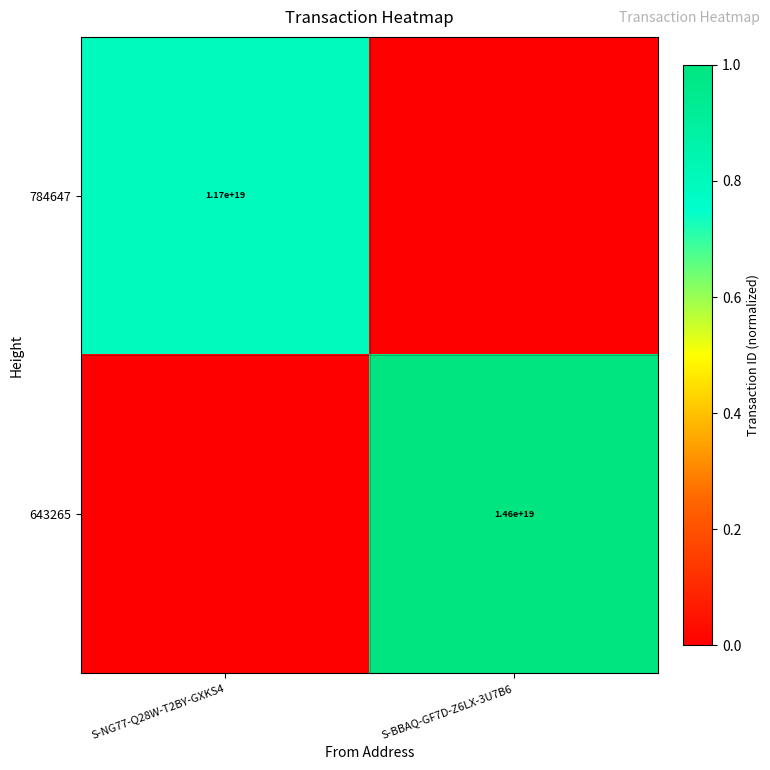

Is the value of 643265 at S-BBAQ-GF7D-Z6LX-3U7B6 greater than the value of 784647 at S-NG77-Q28W-T2BY-GXKS4?

Yes